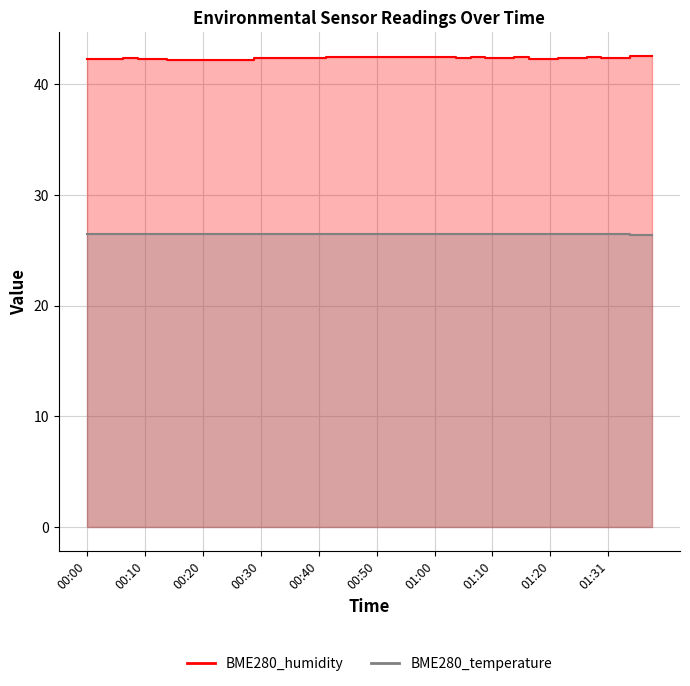

True or false: BME280_humidity and BME280_temperature intersect in this chart.

False